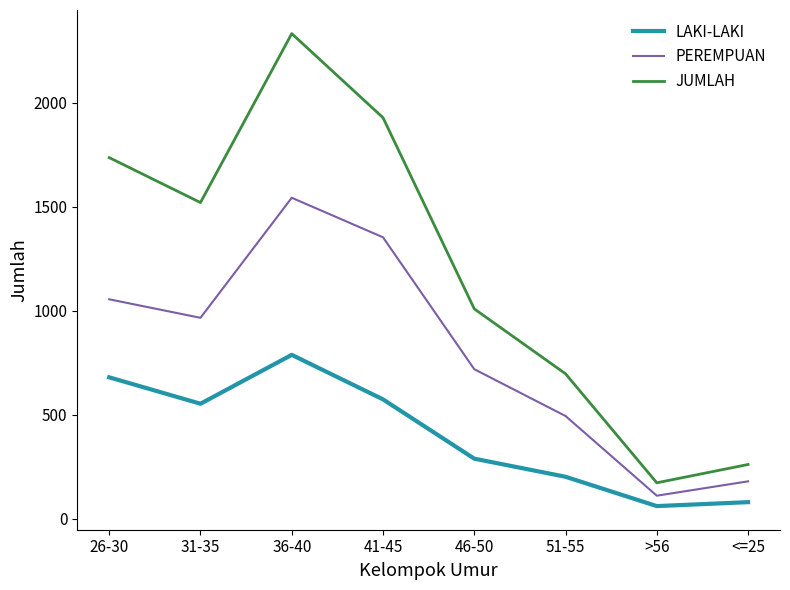

What is the difference between the maximum and minimum values in the LAKI-LAKI series?

727